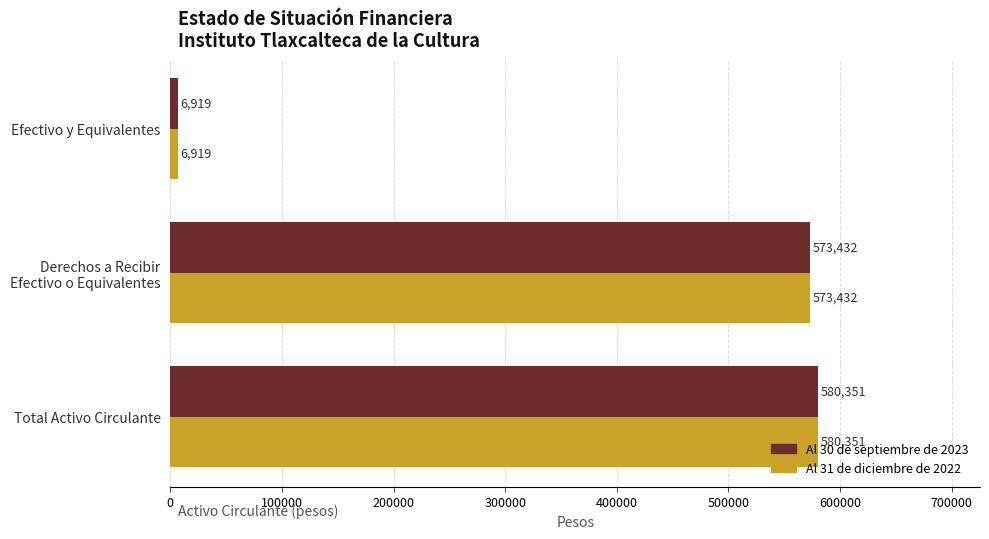

What is the total value across all series at Total Activo Circulante?

1160702